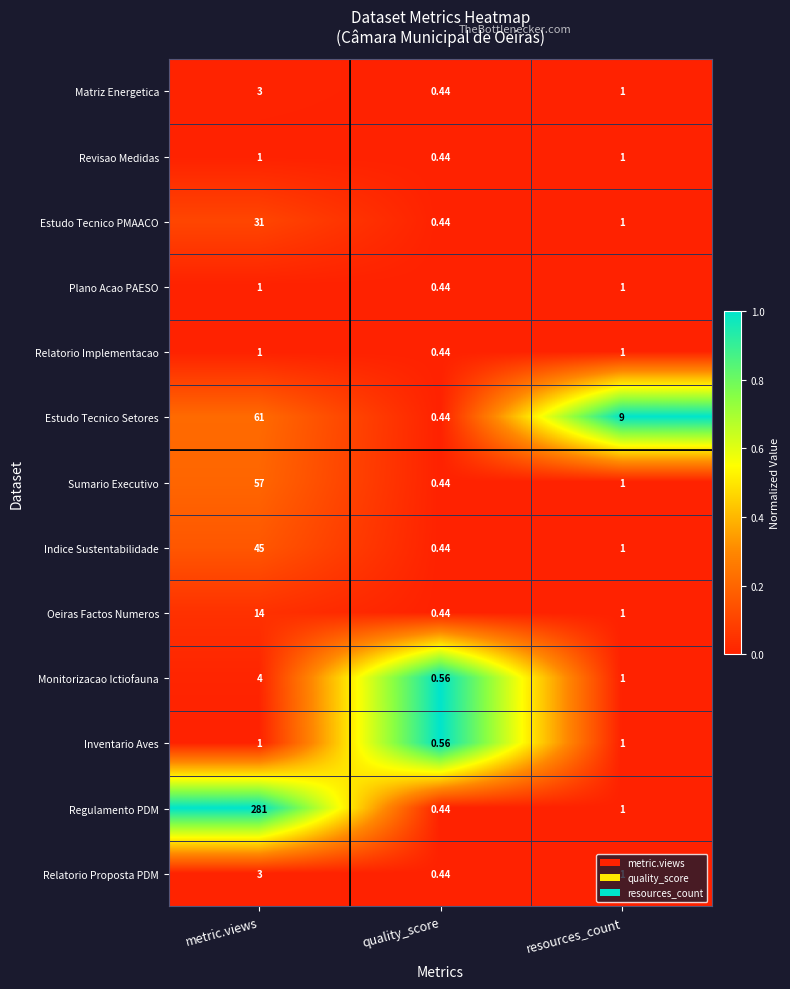

How many series are shown in this chart?

13